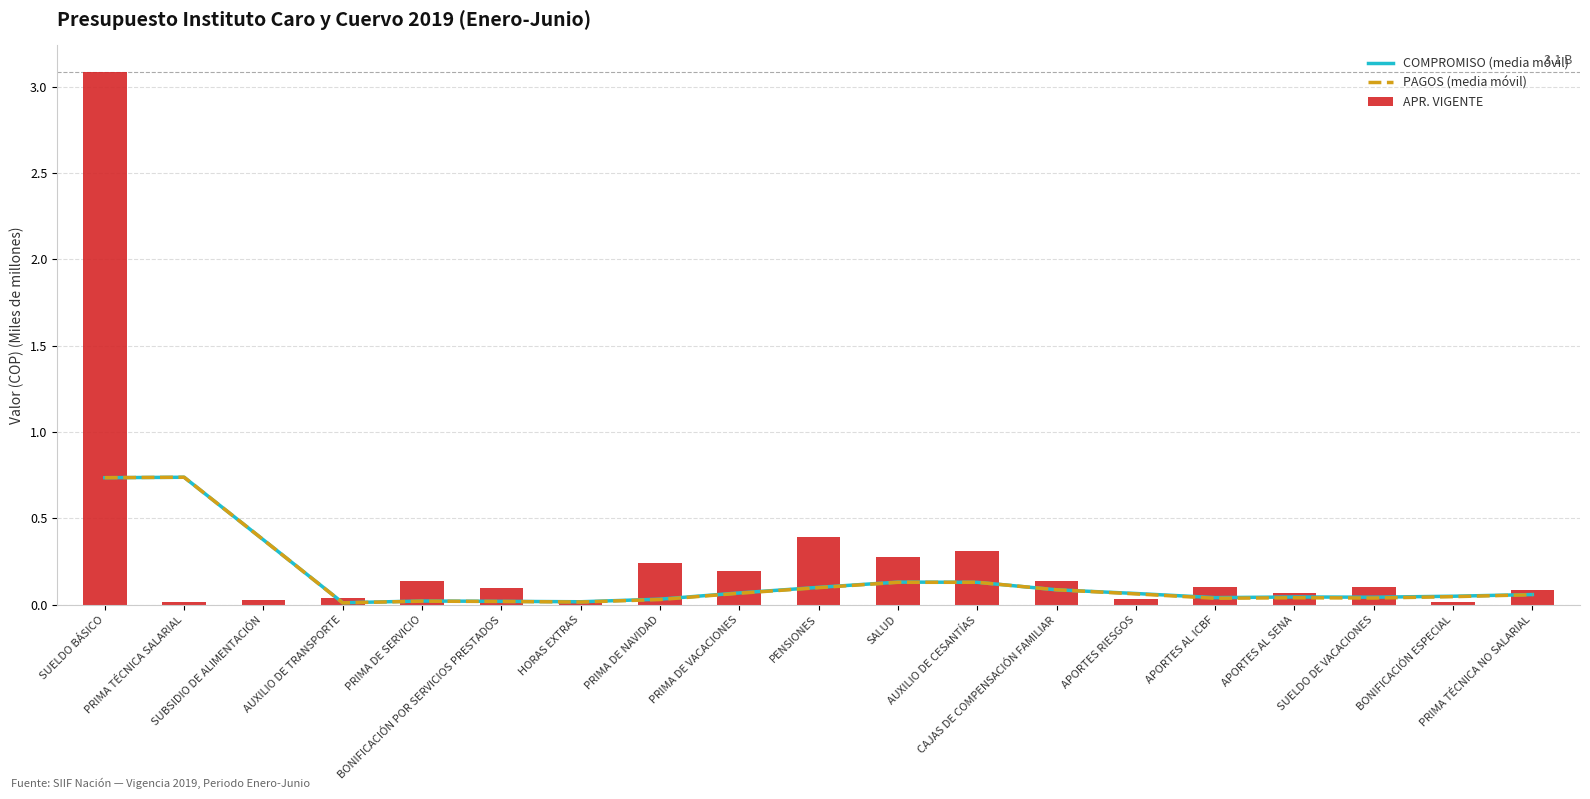

List the labels in order of APR. VIGENTE value, largest first.

SUELDO BÁSICO, PENSIONES, AUXILIO DE CESANTÍAS, SALUD, PRIMA DE NAVIDAD, PRIMA DE VACACIONES, PRIMA DE SERVICIO, CAJAS DE COMPENSACIÓN FAMILIAR, APORTES AL ICBF, SUELDO DE VACACIONES, BONIFICACIÓN POR SERVICIOS PRESTADOS, PRIMA TÉCNICA NO SALARIAL, APORTES AL SENA, AUXILIO DE TRANSPORTE, APORTES RIESGOS, SUBSIDIO DE ALIMENTACIÓN, PRIMA TÉCNICA SALARIAL, BONIFICACIÓN ESPECIAL, HORAS EXTRAS